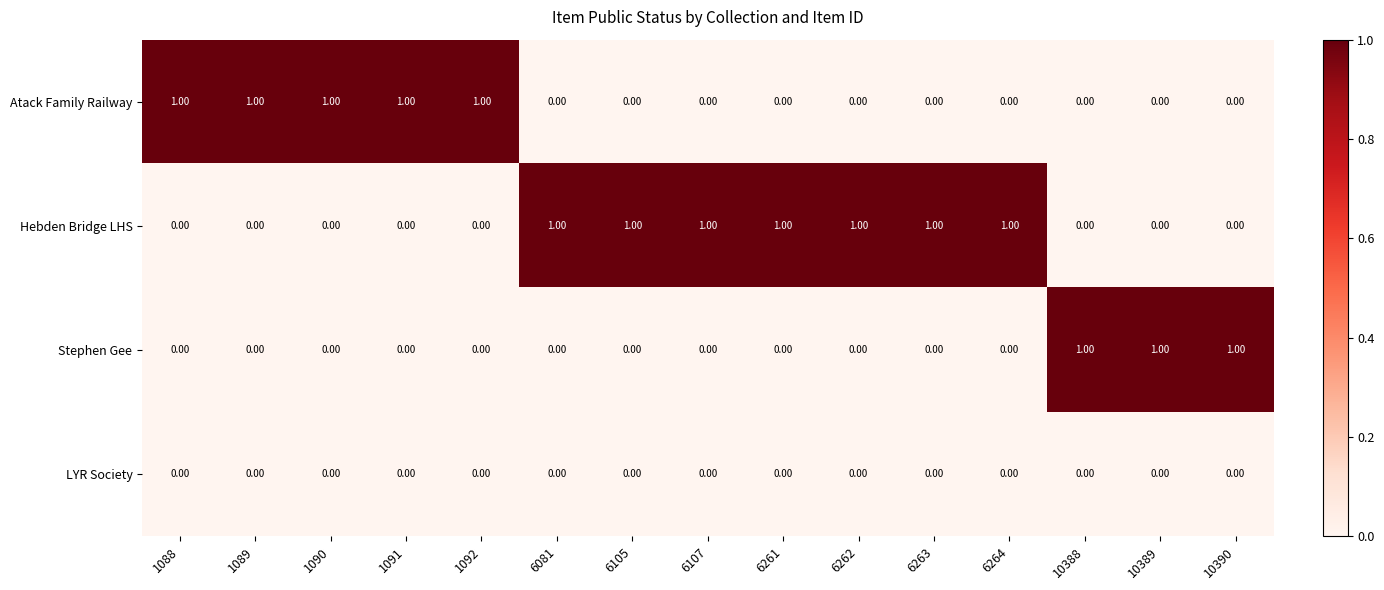

How many values in Atack Family Railway are above zero?

5